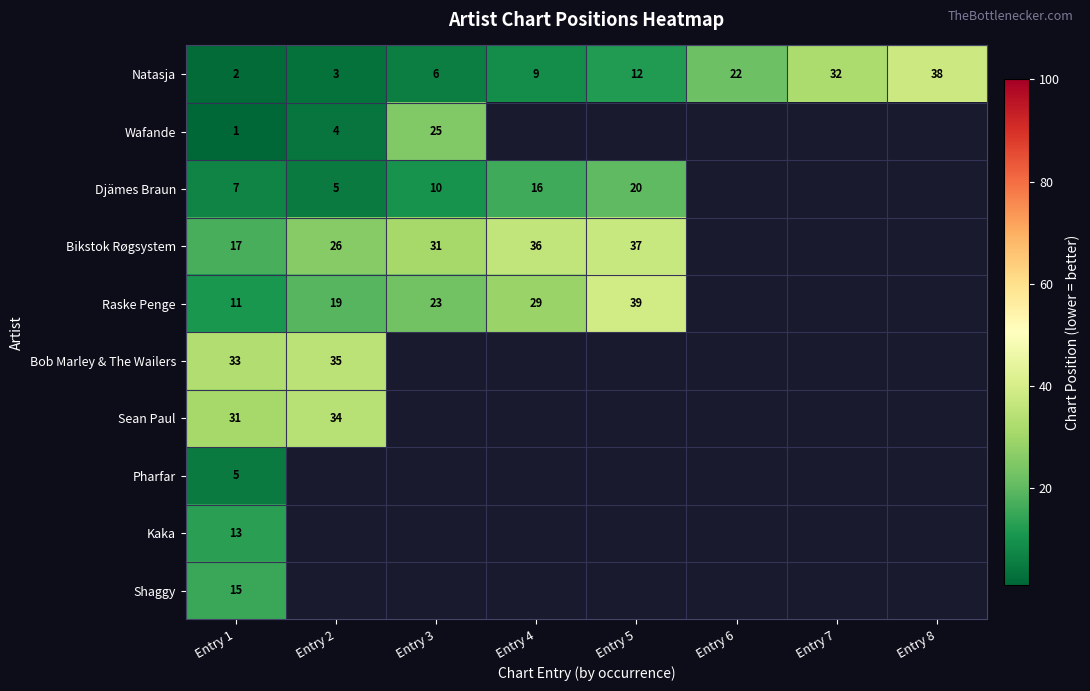

The Raske Penge series shows 23 at Entry 3. True or false?

True